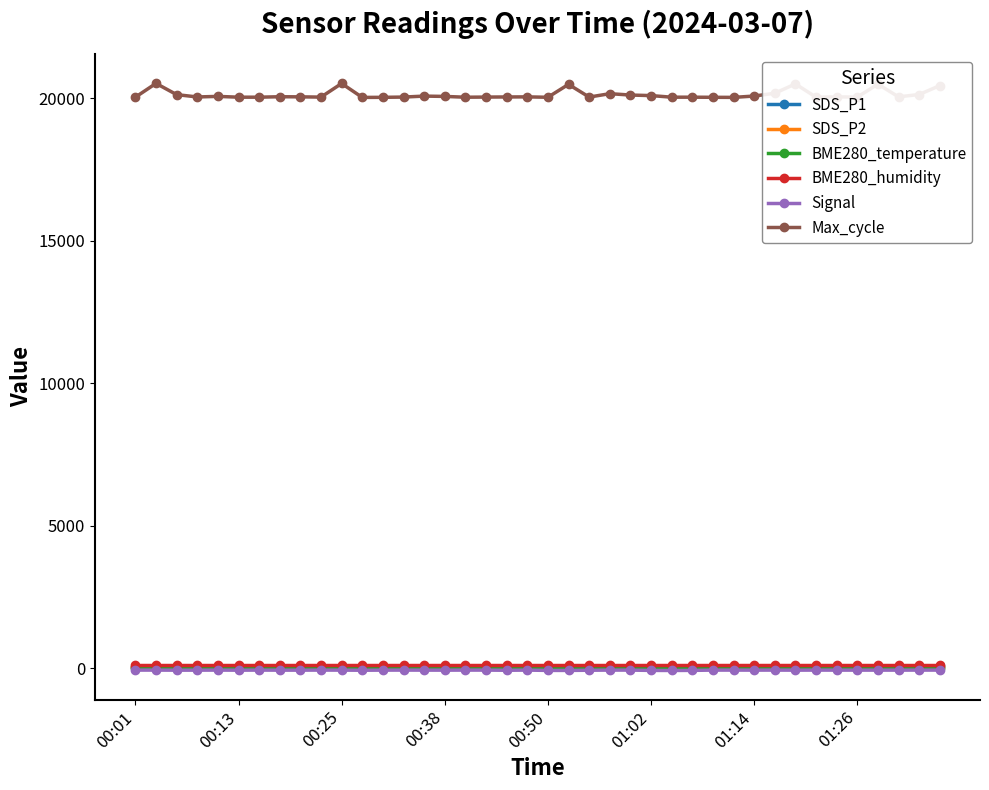

How many values in the Signal series exceed -71?

17